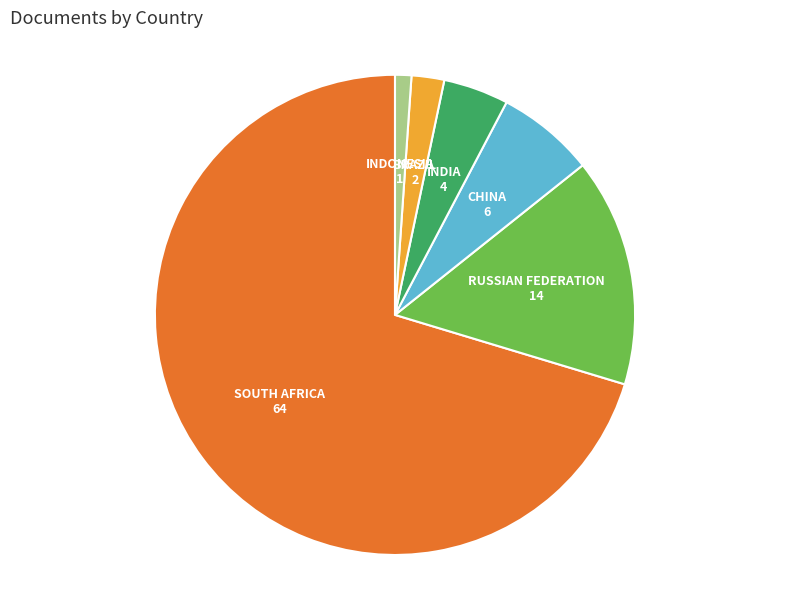

Does any single category account for the majority?

Yes